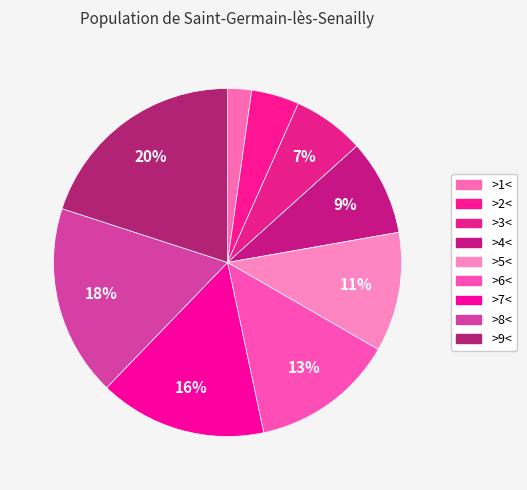

To the nearest percent, what portion does >7< represent?

16%